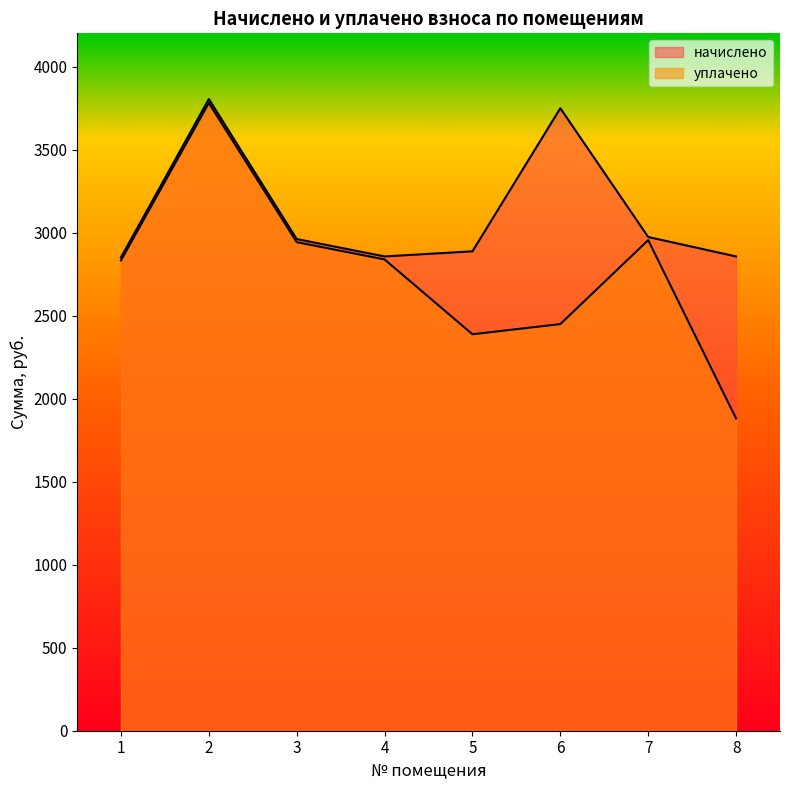

How many interior local valleys does the начислено series have?

1